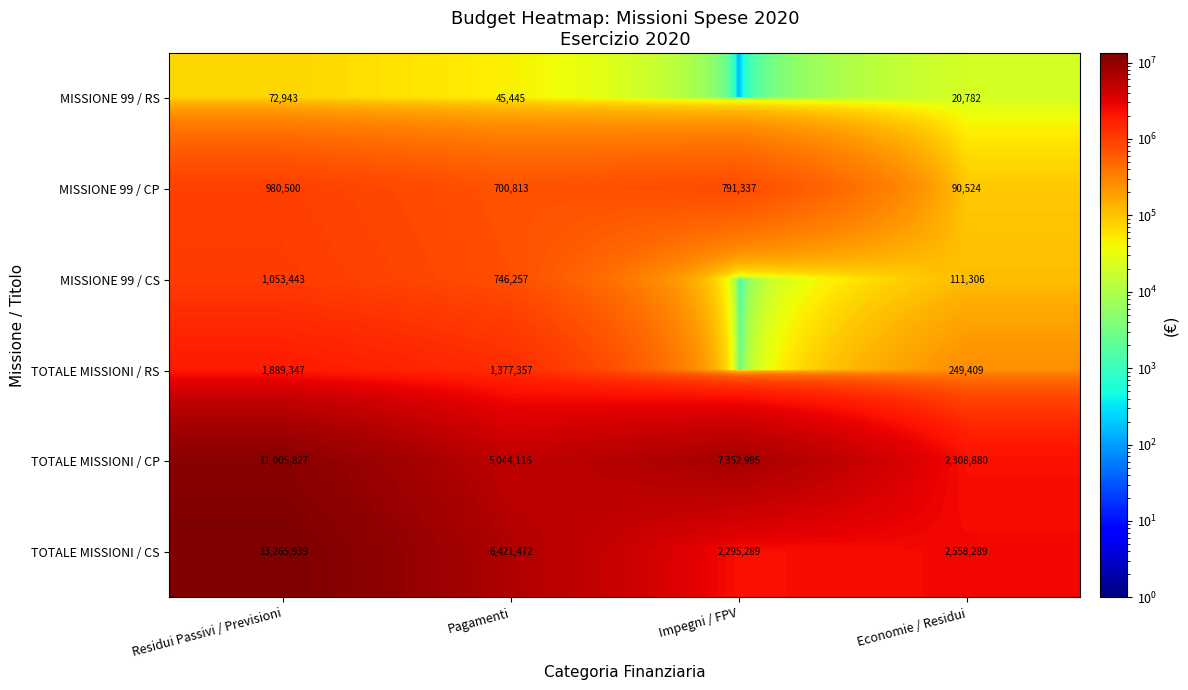

How many TOTALE MISSIONI / CP values are between 5044116 and 11005827?

3